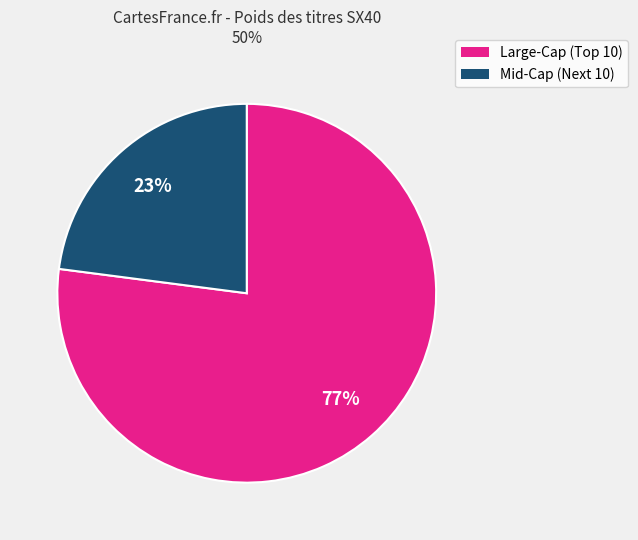

Count the number of slices in the pie.

2